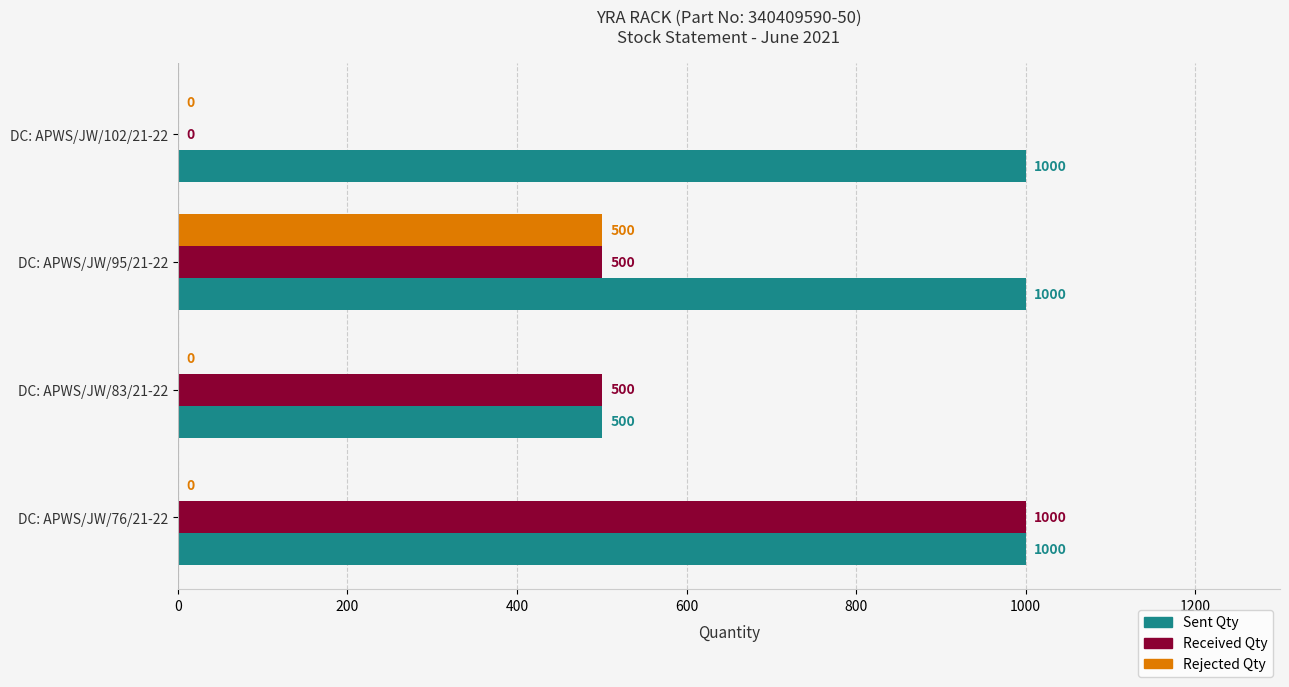

What is the total value across all series at DC: APWS/JW/83/21-22?

1000